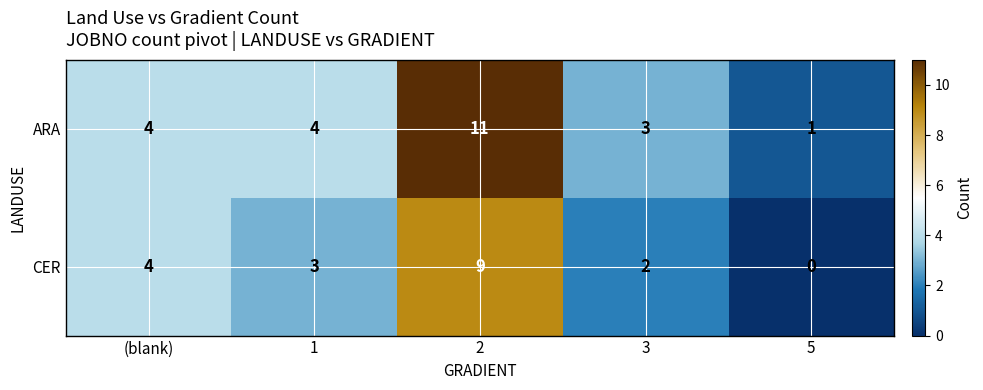

Which series has the widest spread of values?

ARA